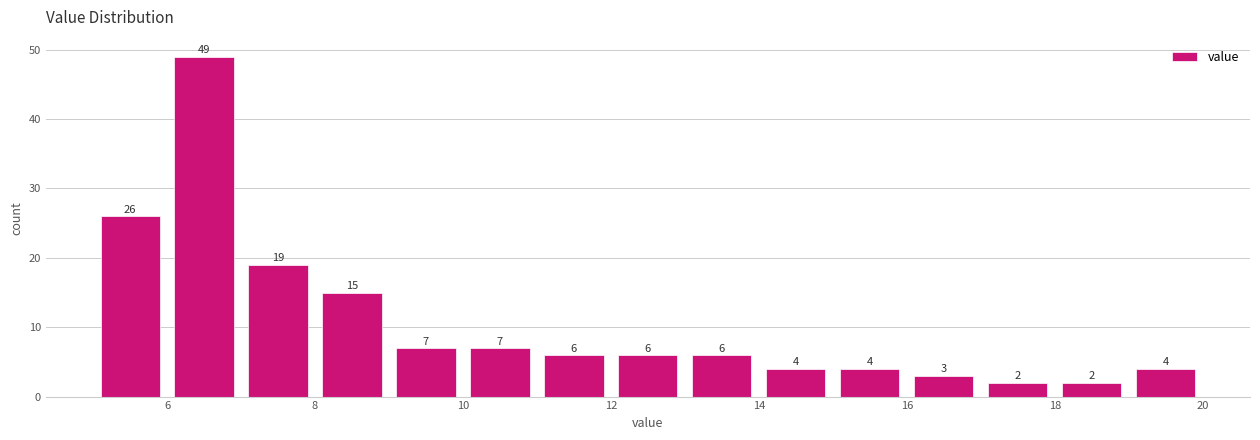

Which range on the x-axis has the tallest bar?

6 to 7